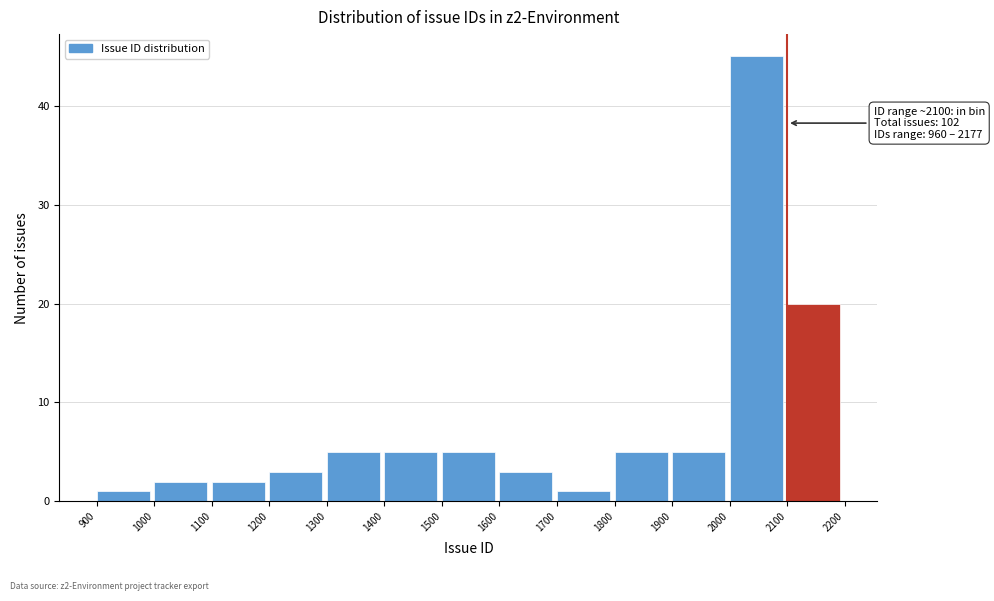

Which range on the x-axis has the tallest bar?

2000 to 2100